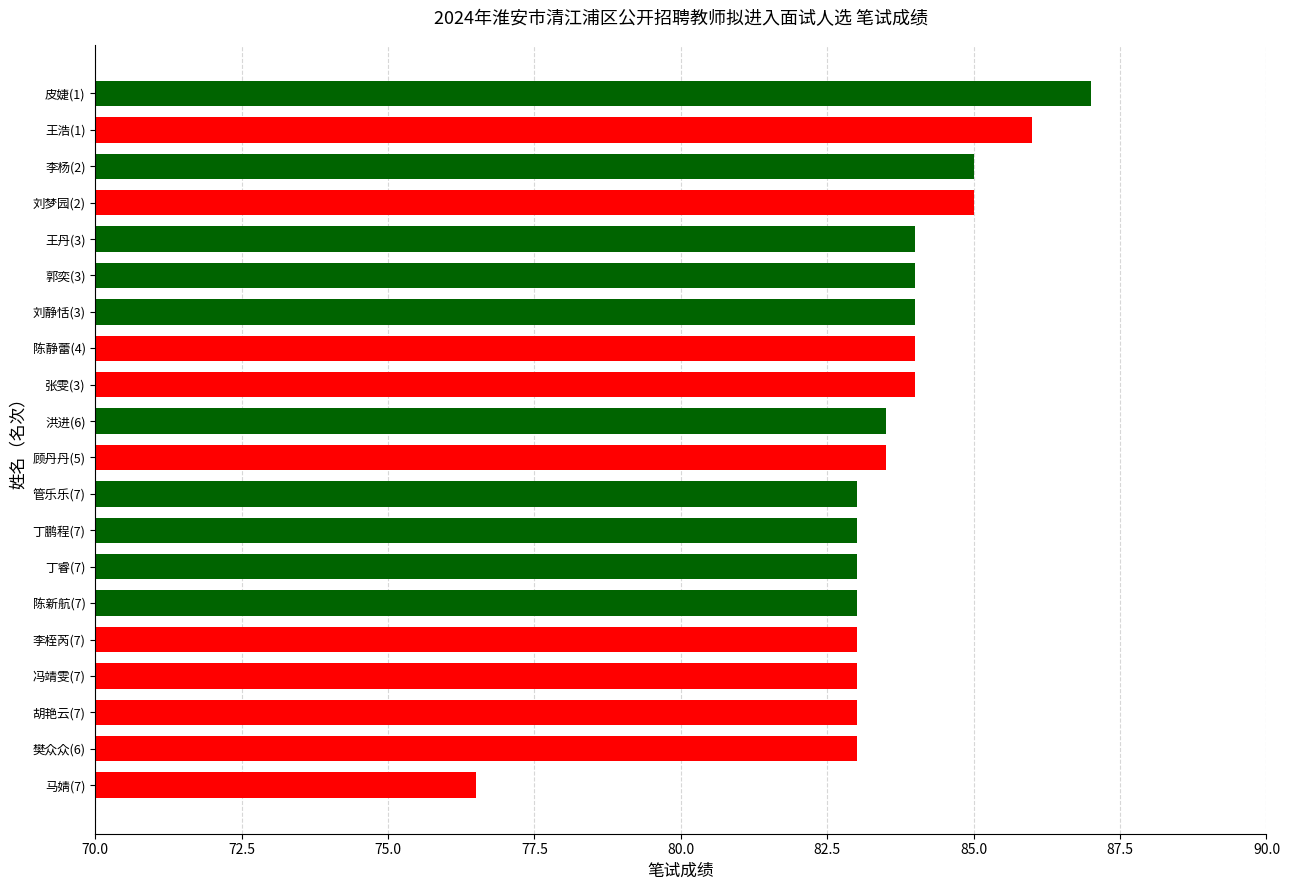

What is the difference between the maximum and minimum values?

10.5